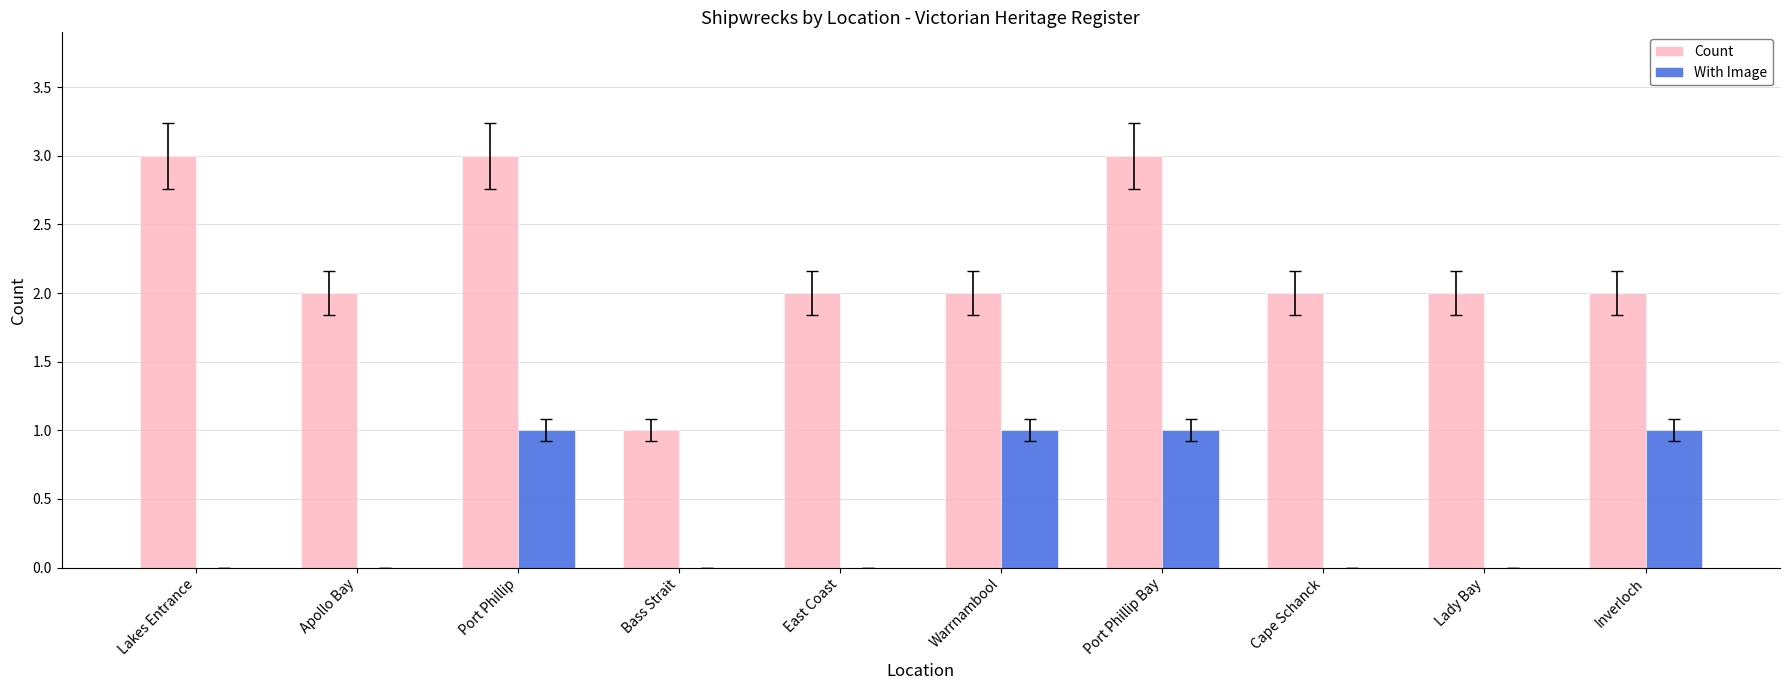

What is the total value across all series at Lakes Entrance?

3